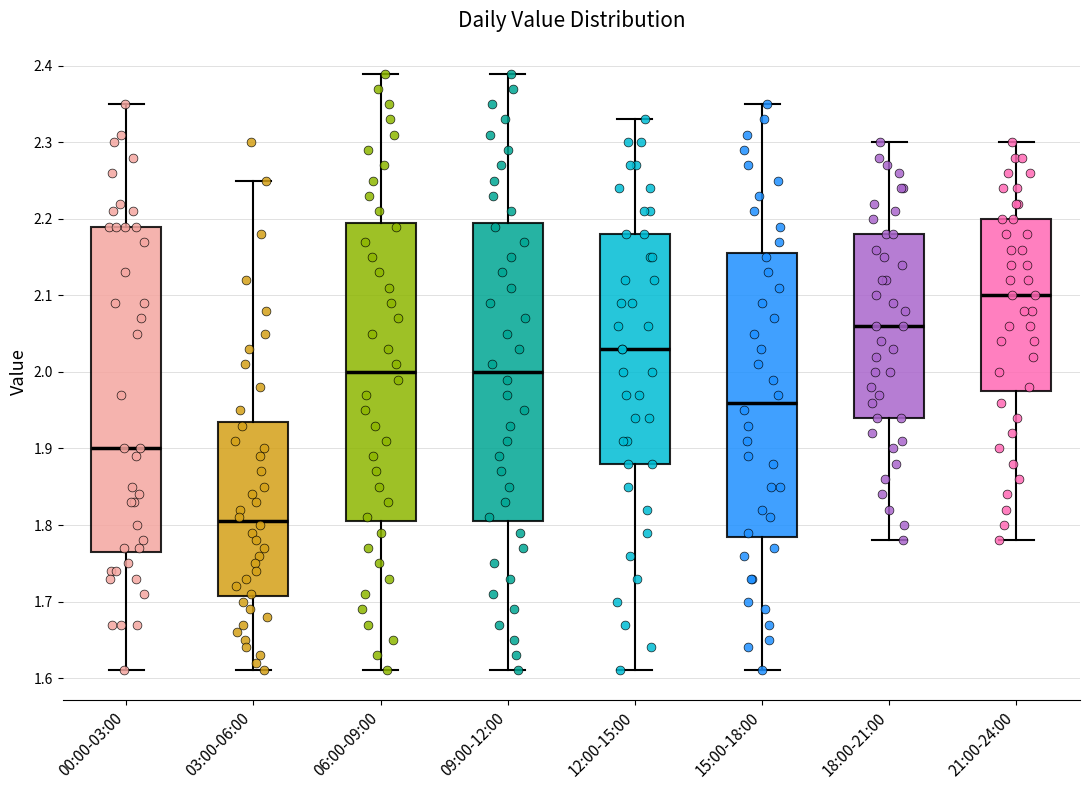

Which box's median line is the lowest?

03:00-06:00